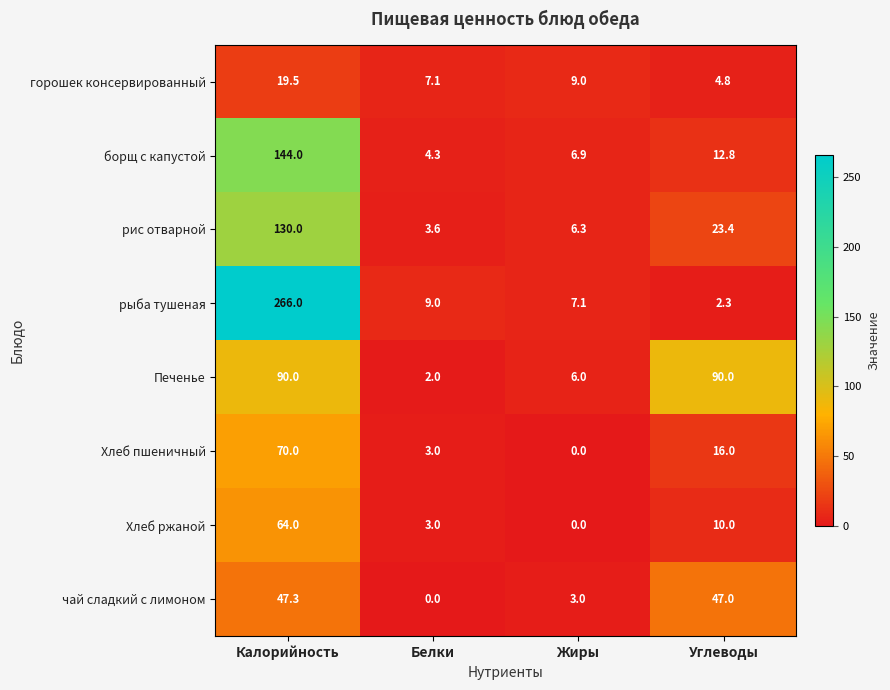

What is the difference between the highest and lowest values at Углеводы?

87.7